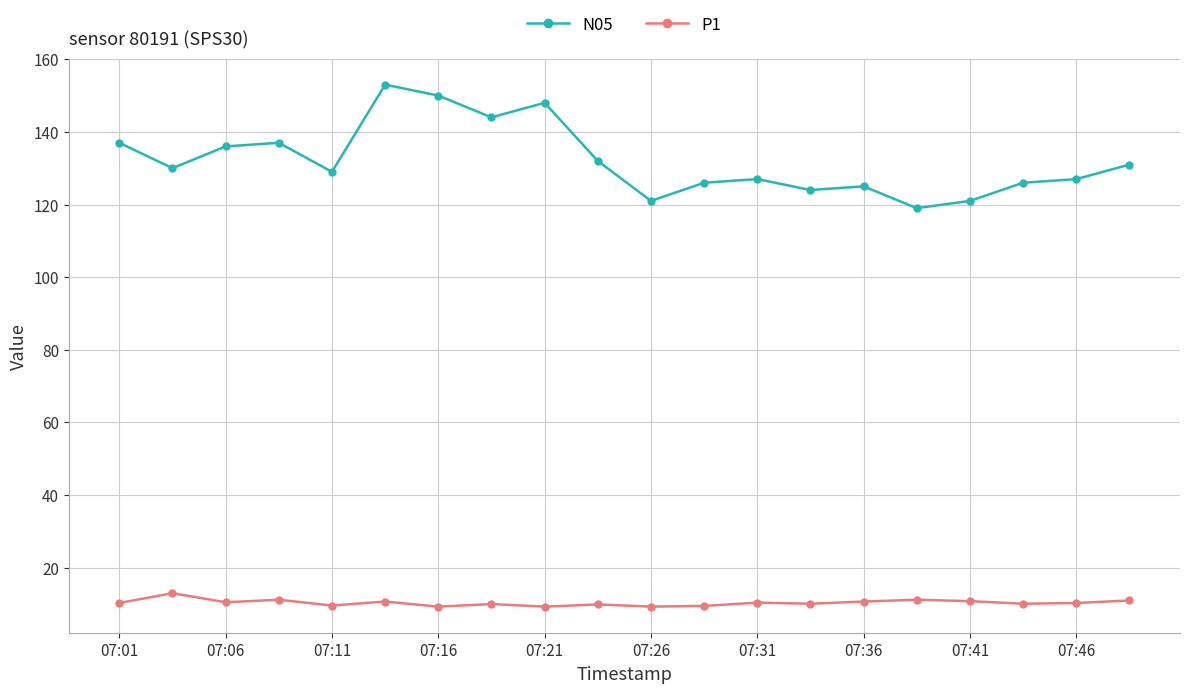

What is the maximum value for N05?

153.0